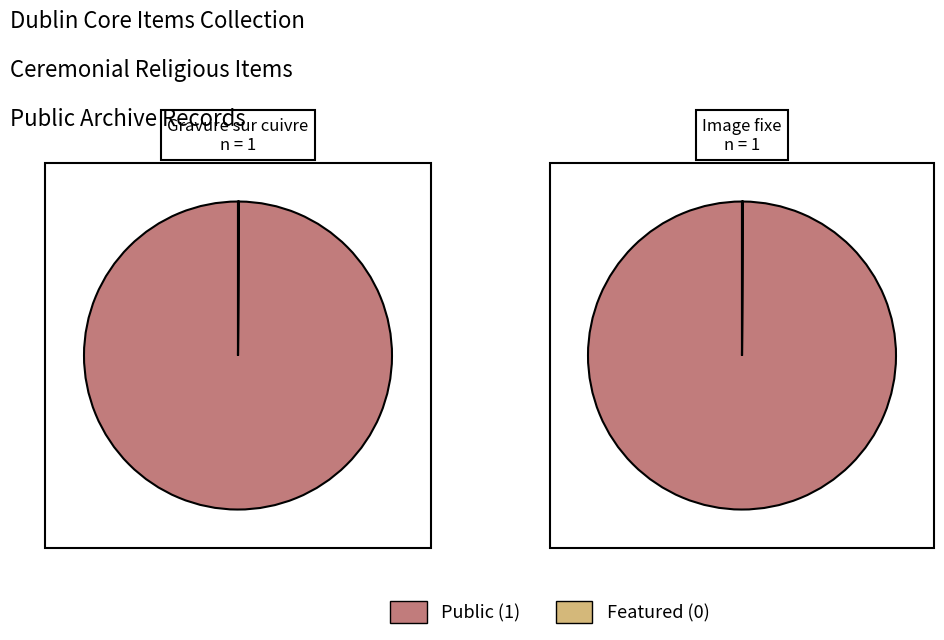

How many segments does this pie chart have?

2